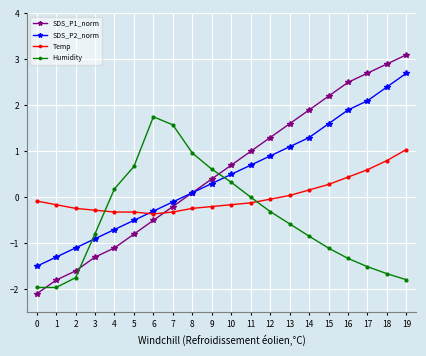

Which series has the largest total across all categories?

SDS_P1_norm